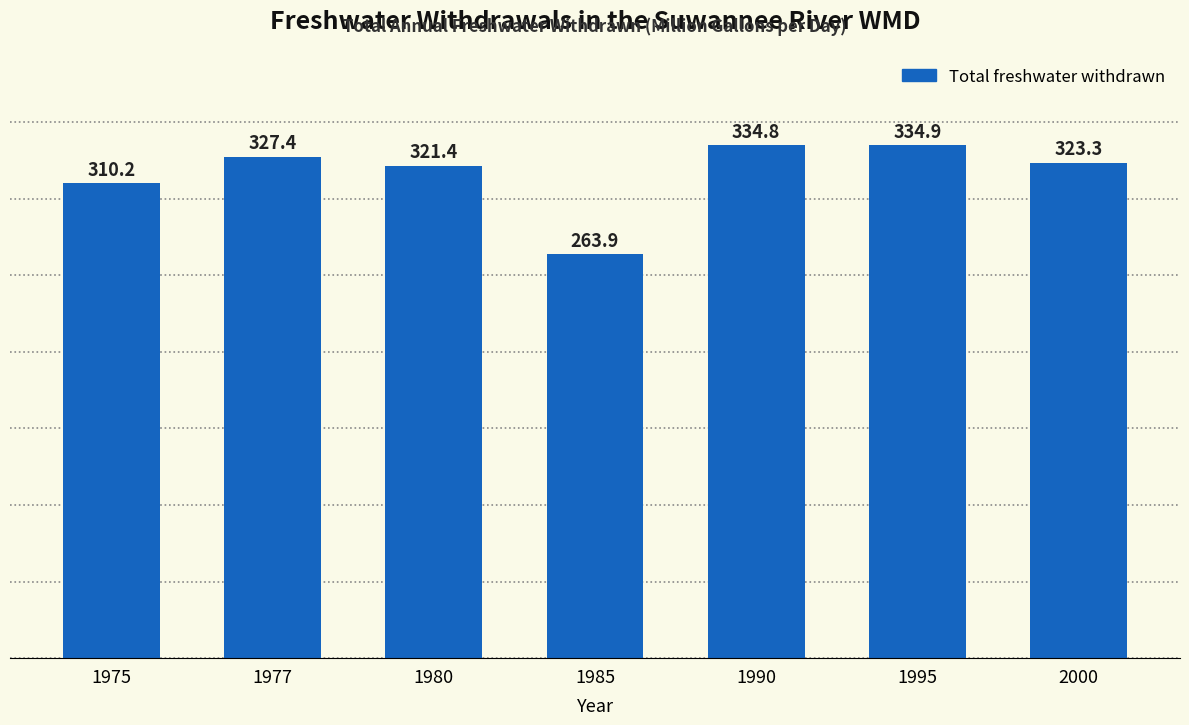

What is the smallest value displayed?

263.9